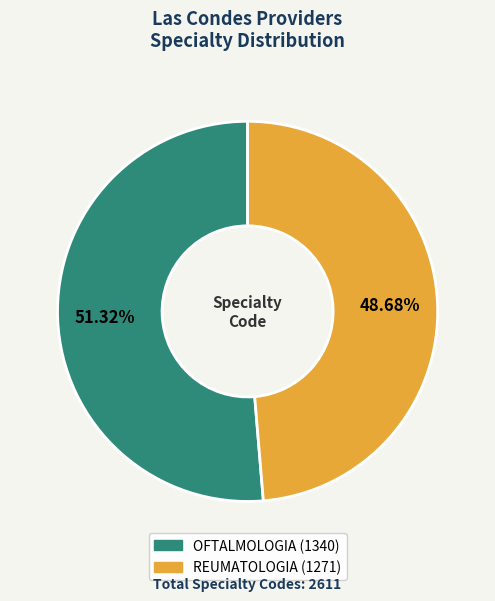

How many slices are in this pie chart?

2